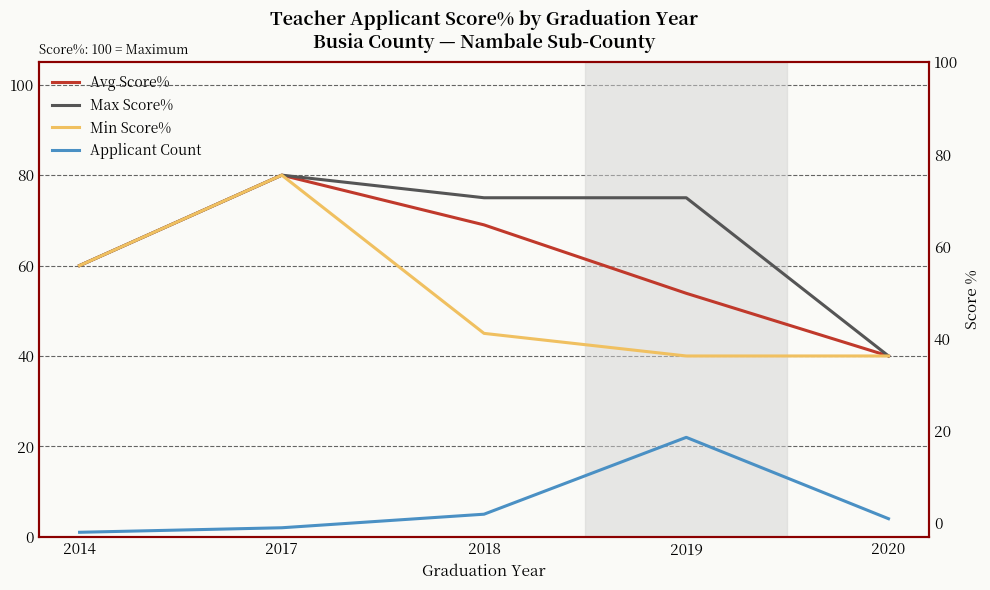

Between 2014 and 2020, which series saw the biggest shift?

Avg Score%